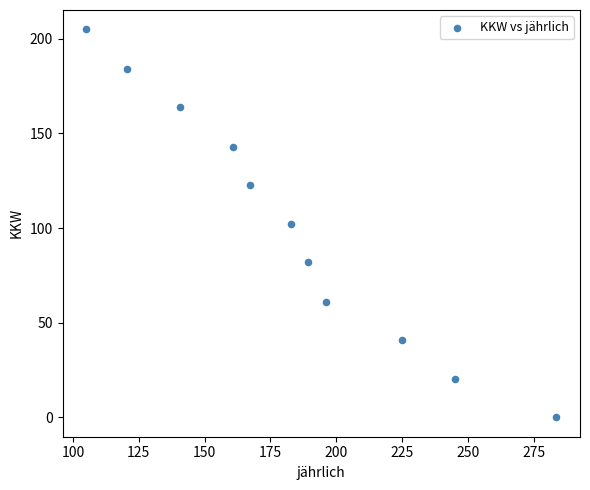

What is the average Y value?

102